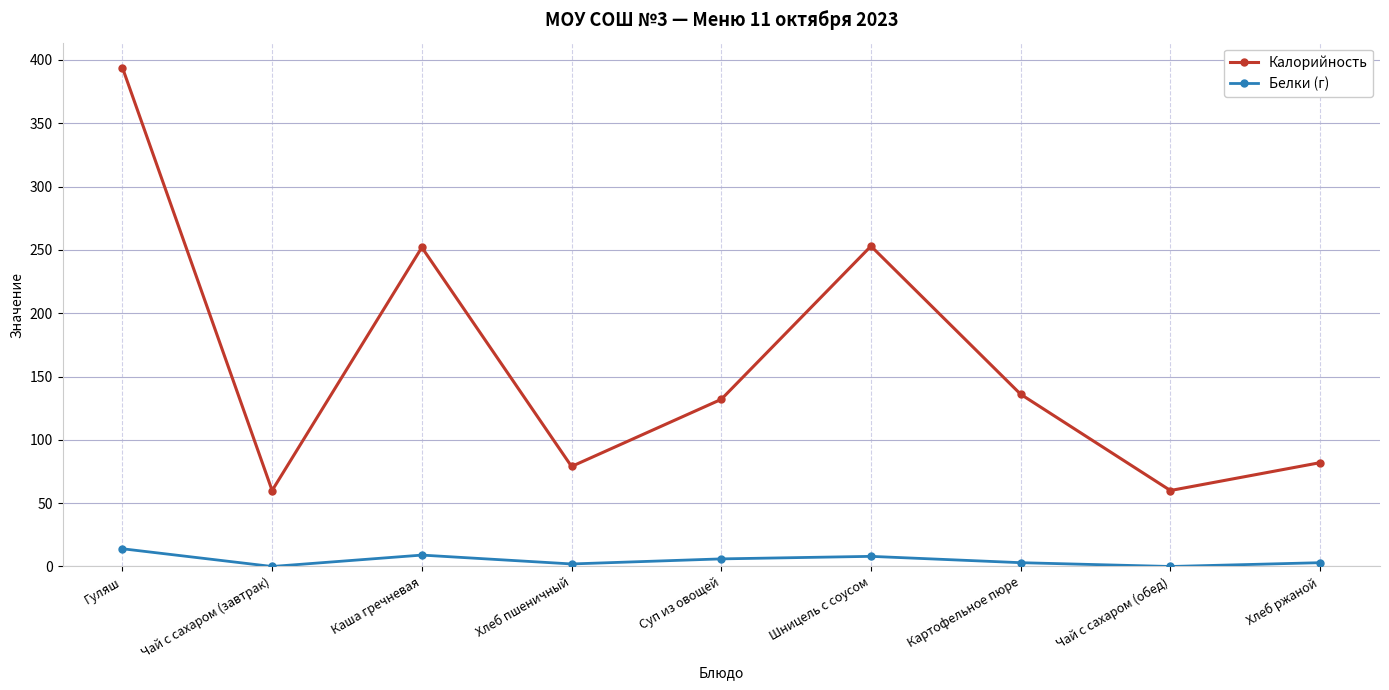

What is the label of the 6th point from the left?

Шницель с соусом